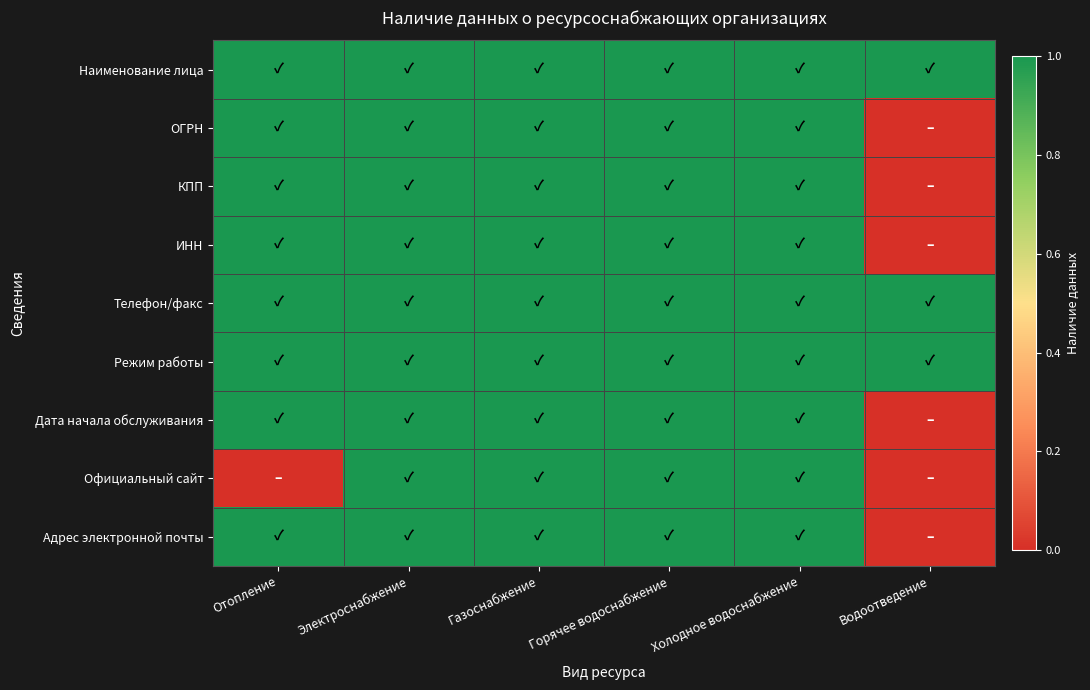

Reading left to right, list all the values displayed in this chart.

Наименование лица: Отопление=1	Электроснабжение=1	Газоснабжение=1	Горячее водоснабжение=1	Холодное водоснабжение=1	Водоотведение=1
ОГРН: Отопление=1	Электроснабжение=1	Газоснабжение=1	Горячее водоснабжение=1	Холодное водоснабжение=1	Водоотведение=0
КПП: Отопление=1	Электроснабжение=1	Газоснабжение=1	Горячее водоснабжение=1	Холодное водоснабжение=1	Водоотведение=0
ИНН: Отопление=1	Электроснабжение=1	Газоснабжение=1	Горячее водоснабжение=1	Холодное водоснабжение=1	Водоотведение=0
Телефон/факс: Отопление=1	Электроснабжение=1	Газоснабжение=1	Горячее водоснабжение=1	Холодное водоснабжение=1	Водоотведение=1
Режим работы: Отопление=1	Электроснабжение=1	Газоснабжение=1	Горячее водоснабжение=1	Холодное водоснабжение=1	Водоотведение=1
Дата начала обслуживания: Отопление=1	Электроснабжение=1	Газоснабжение=1	Горячее водоснабжение=1	Холодное водоснабжение=1	Водоотведение=0
Официальный сайт: Отопление=0	Электроснабжение=1	Газоснабжение=1	Горячее водоснабжение=1	Холодное водоснабжение=1	Водоотведение=0
Адрес электронной почты: Отопление=1	Электроснабжение=1	Газоснабжение=1	Горячее водоснабжение=1	Холодное водоснабжение=1	Водоотведение=0